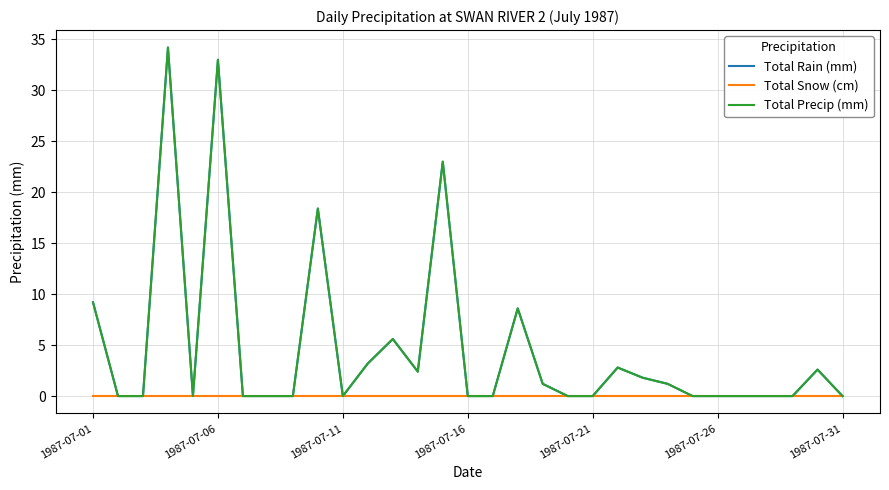

Is this an area chart (filled region under the line)?

No